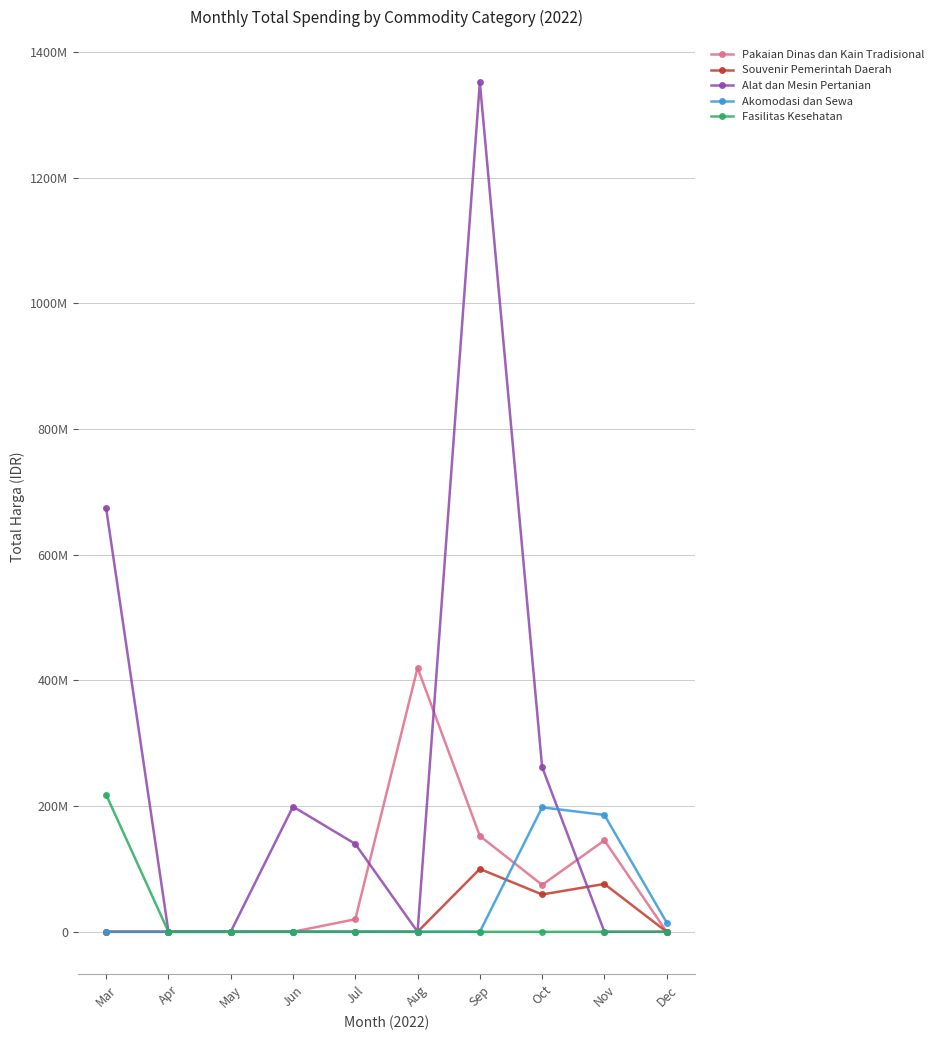

Reading left to right, extract all data points from this chart.

Pakaian Dinas dan Kain Tradisional: Mar=0	Apr=0	May=0	Jun=0	Jul=19950000	Aug=420075000	Sep=152477000	Oct=74678000	Nov=145398000	Dec=0
Souvenir Pemerintah Daerah: Mar=0	Apr=0	May=0	Jun=0	Jul=0	Aug=0	Sep=100000000	Oct=59375000	Nov=76100000	Dec=0
Alat dan Mesin Pertanian: Mar=673621780	Apr=0	May=0	Jun=199200000	Jul=139800000	Aug=0	Sep=1351682000	Oct=262118150	Nov=0	Dec=0
Akomodasi dan Sewa: Mar=0	Apr=0	May=0	Jun=0	Jul=0	Aug=0	Sep=0	Oct=198000000	Nov=185920000	Dec=14750000
Fasilitas Kesehatan: Mar=218051995	Apr=0	May=0	Jun=0	Jul=0	Aug=0	Sep=0	Oct=0	Nov=0	Dec=0